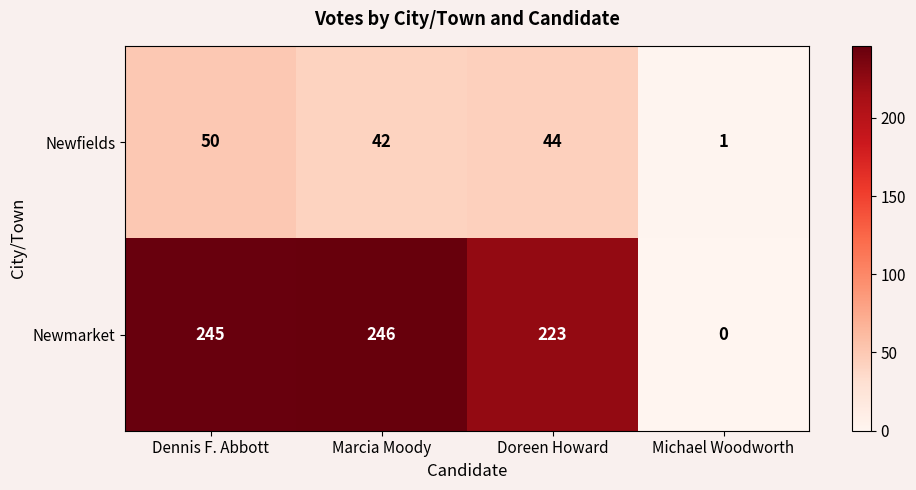

Count the number of data series in this chart.

2